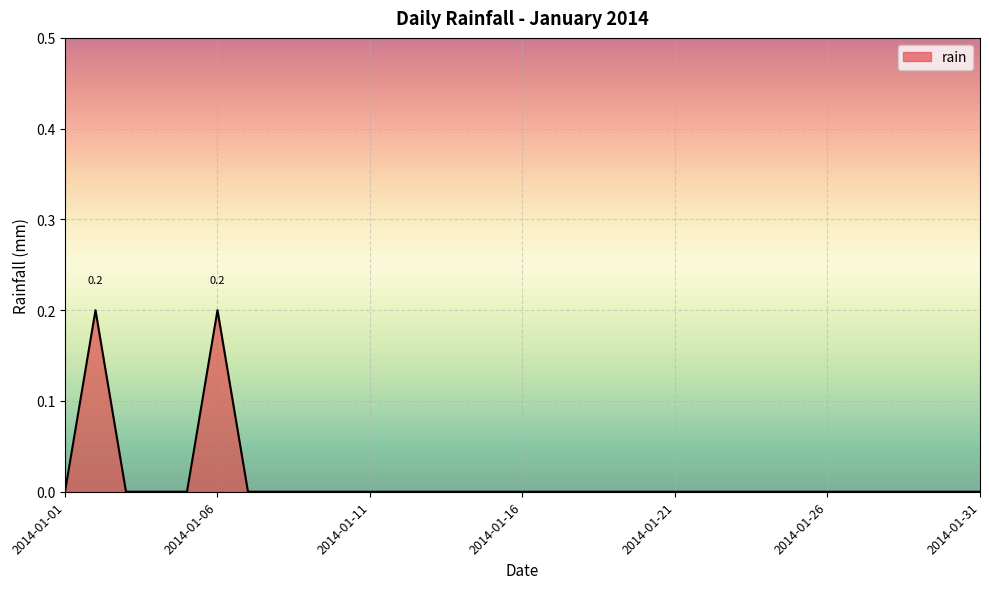

At which category does the chart reach its minimum across all series?

2014-01-01